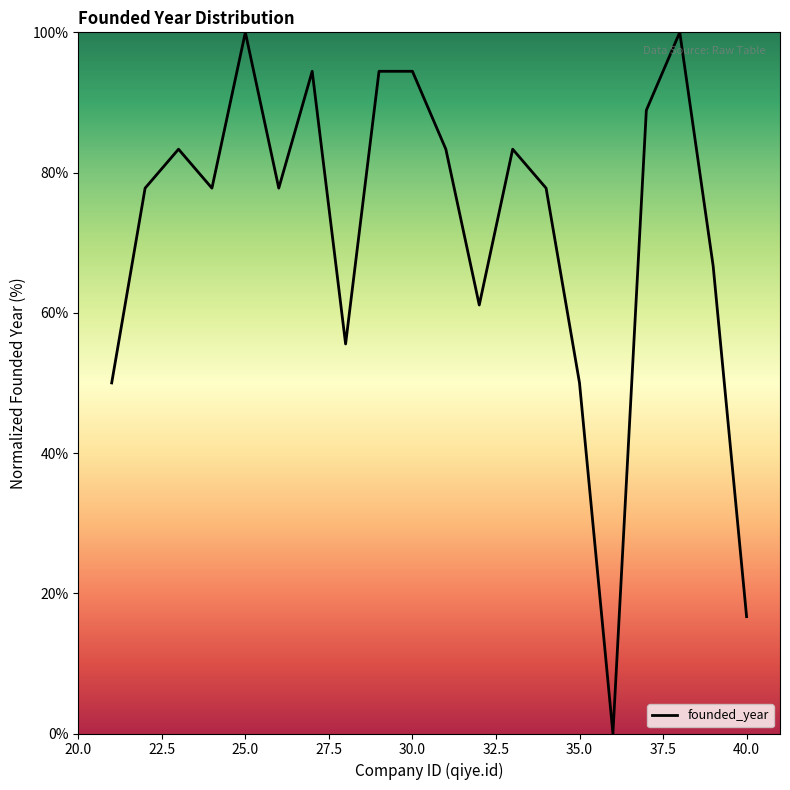

What is the maximum value shown in the chart?

100.0